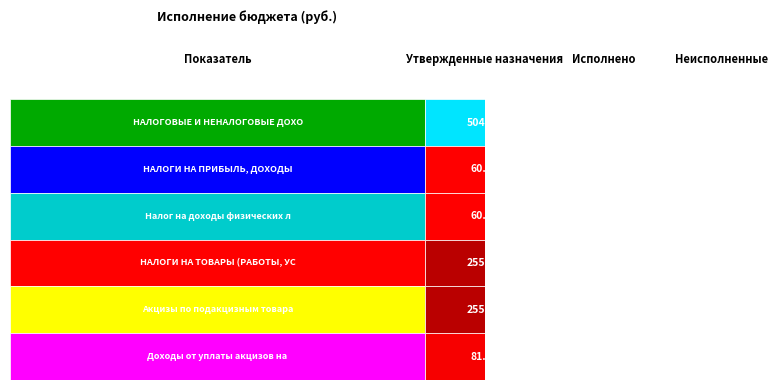

What is the total value across all series at Налог на доходы физических лиц?

567861.6